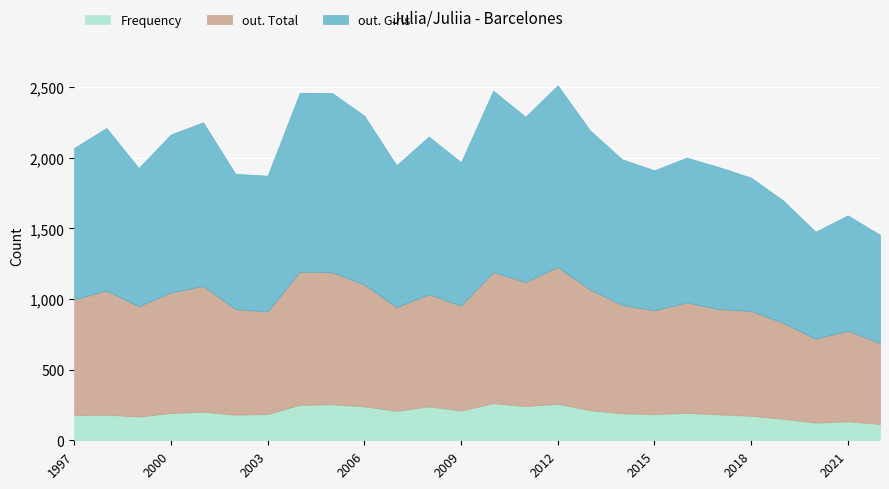

What is the difference between the maximum and minimum values in the Frequency series?

148